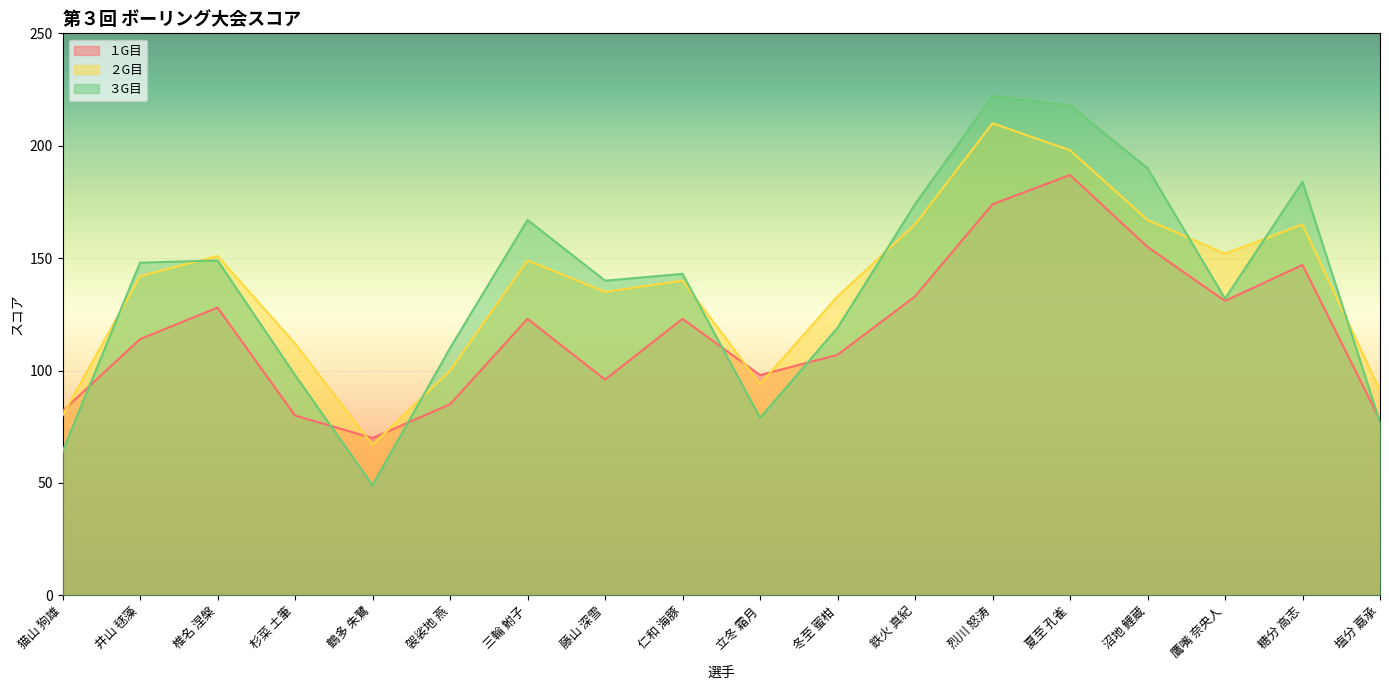

Which label corresponds to the smallest value in the chart?

鶴多 朱鷺